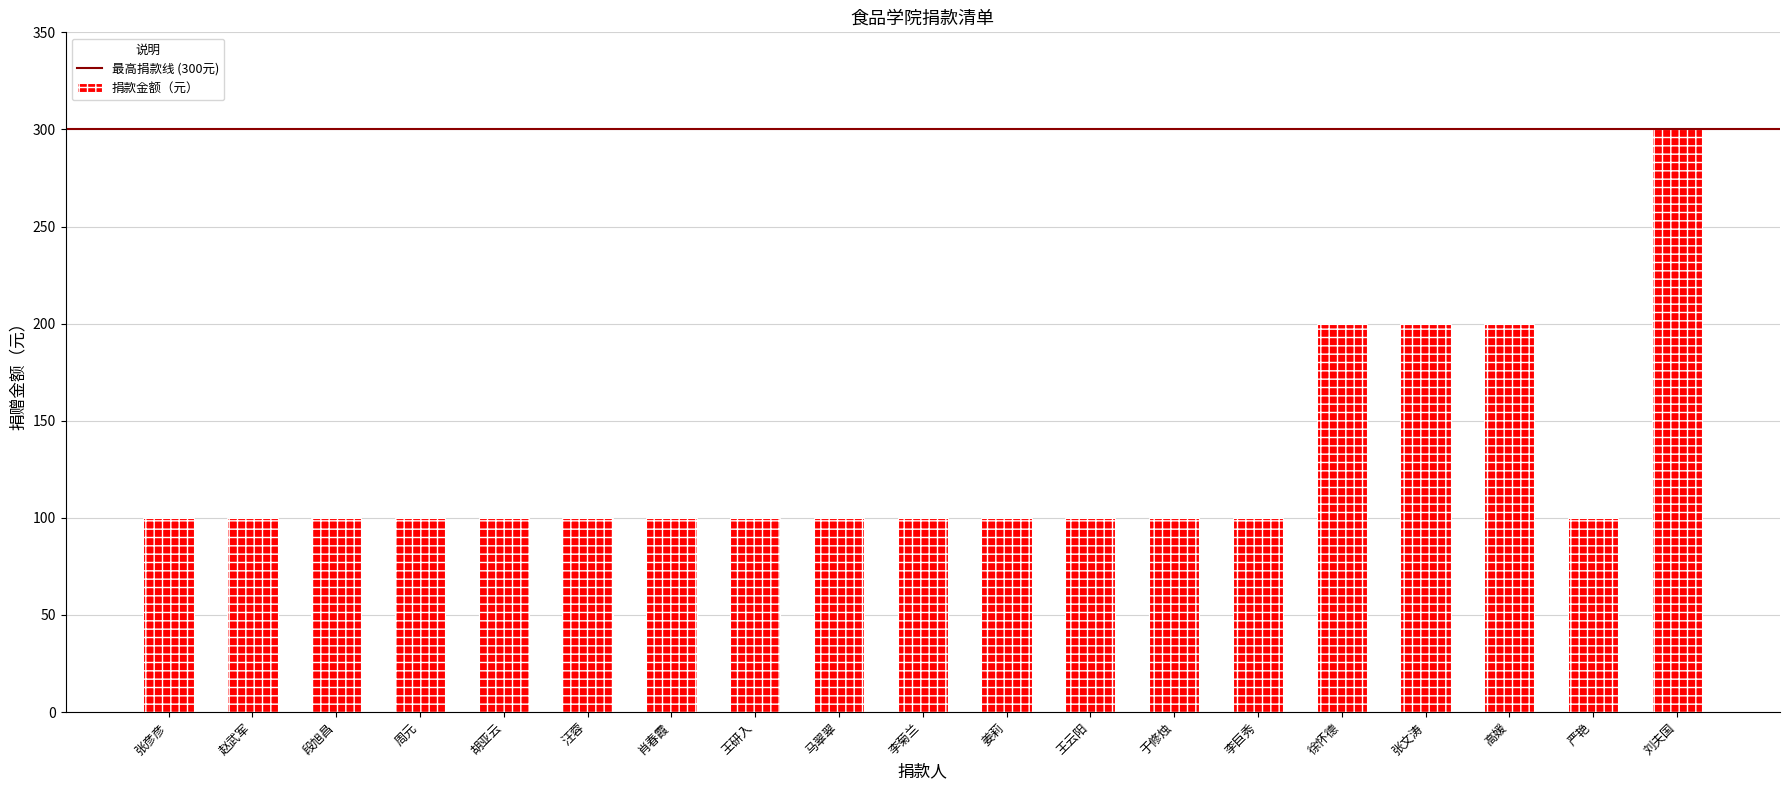

Approximately how many times larger is the value at 徐怀德 compared to 马翠翠?

2.0